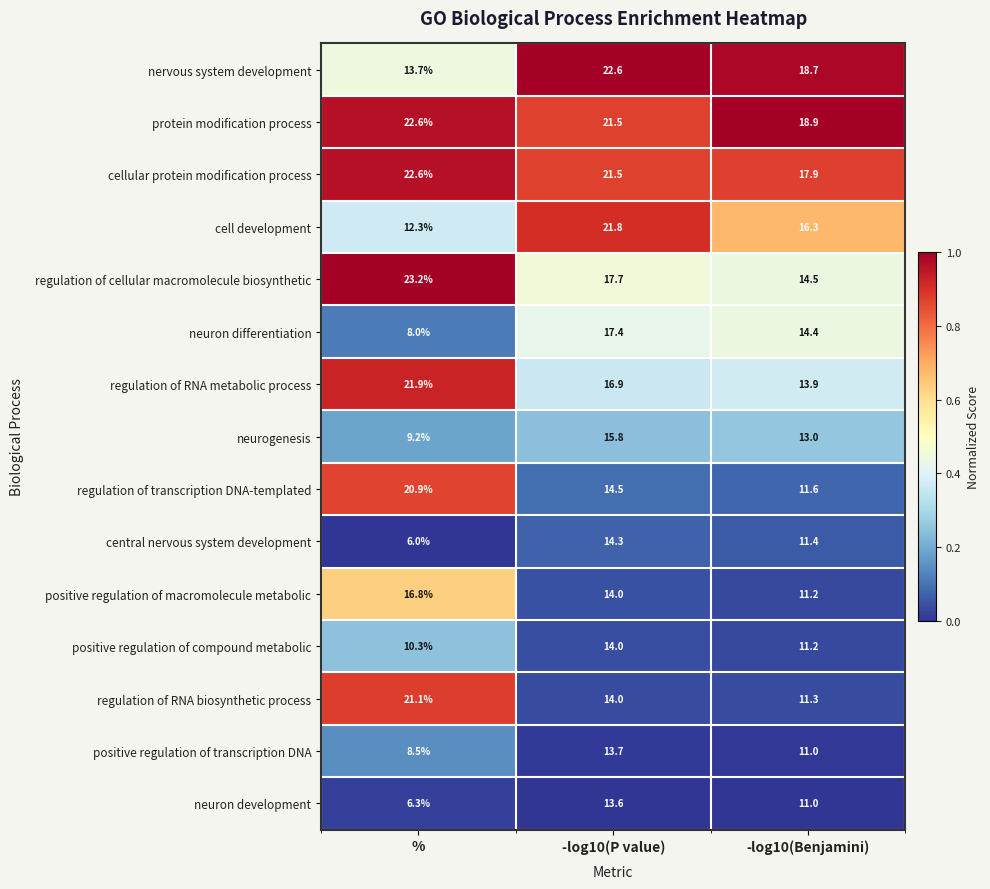

Read the regulation of RNA metabolic process value at %.

21.9